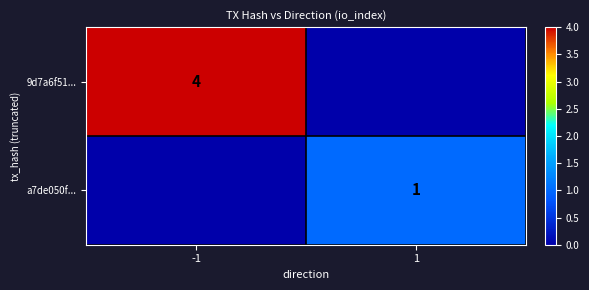

Is the value of a7de050f... at 1 greater than the value of 9d7a6f51... at -1?

No